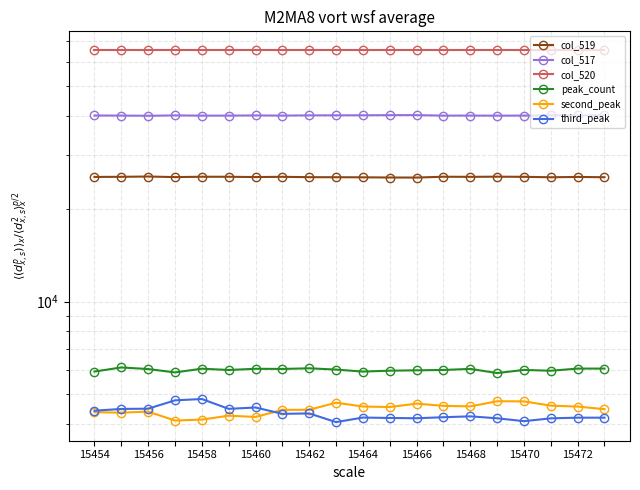

The second_peak series shows 971 at 15466. True or false?

False